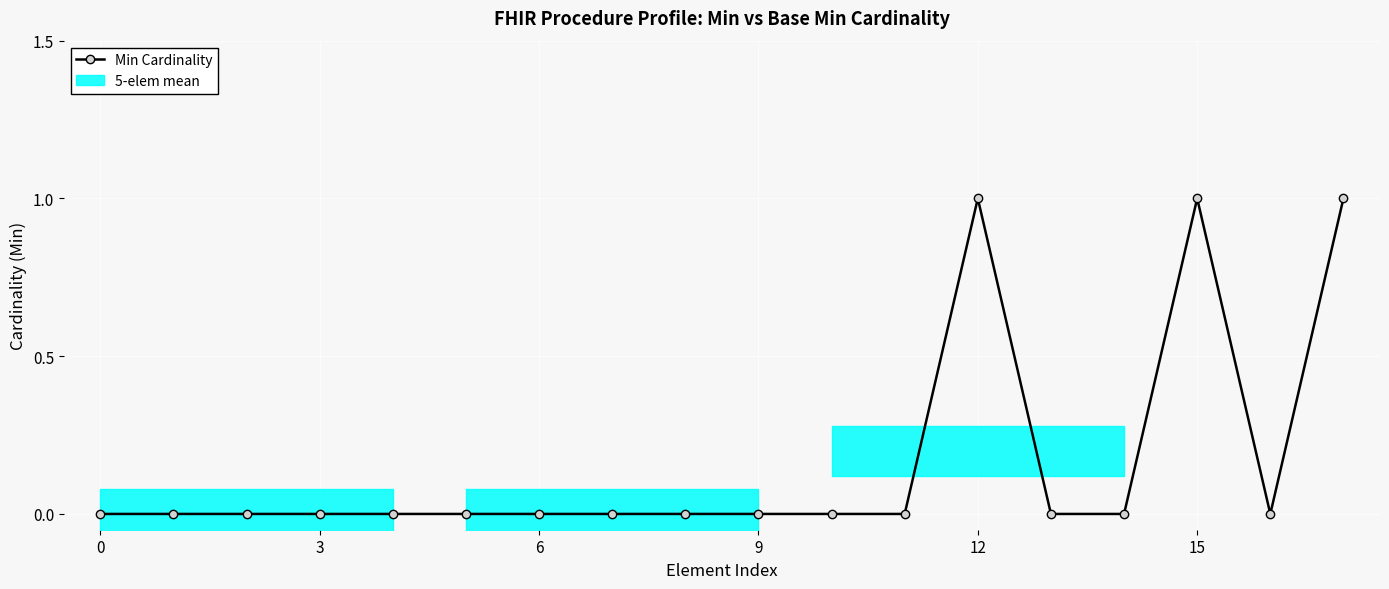

Which has a higher value, 17 or 11?

17